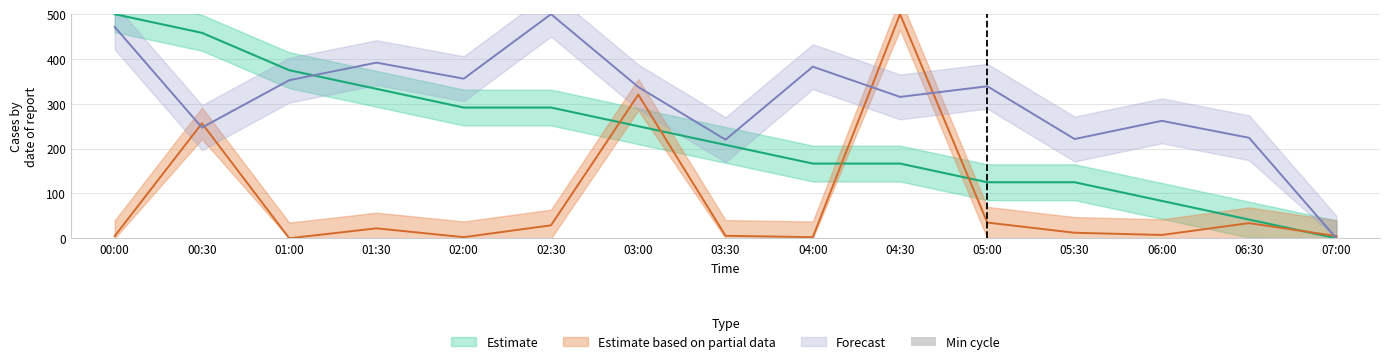

True or false: Samples has a value of 221.4 at 05:30.

True